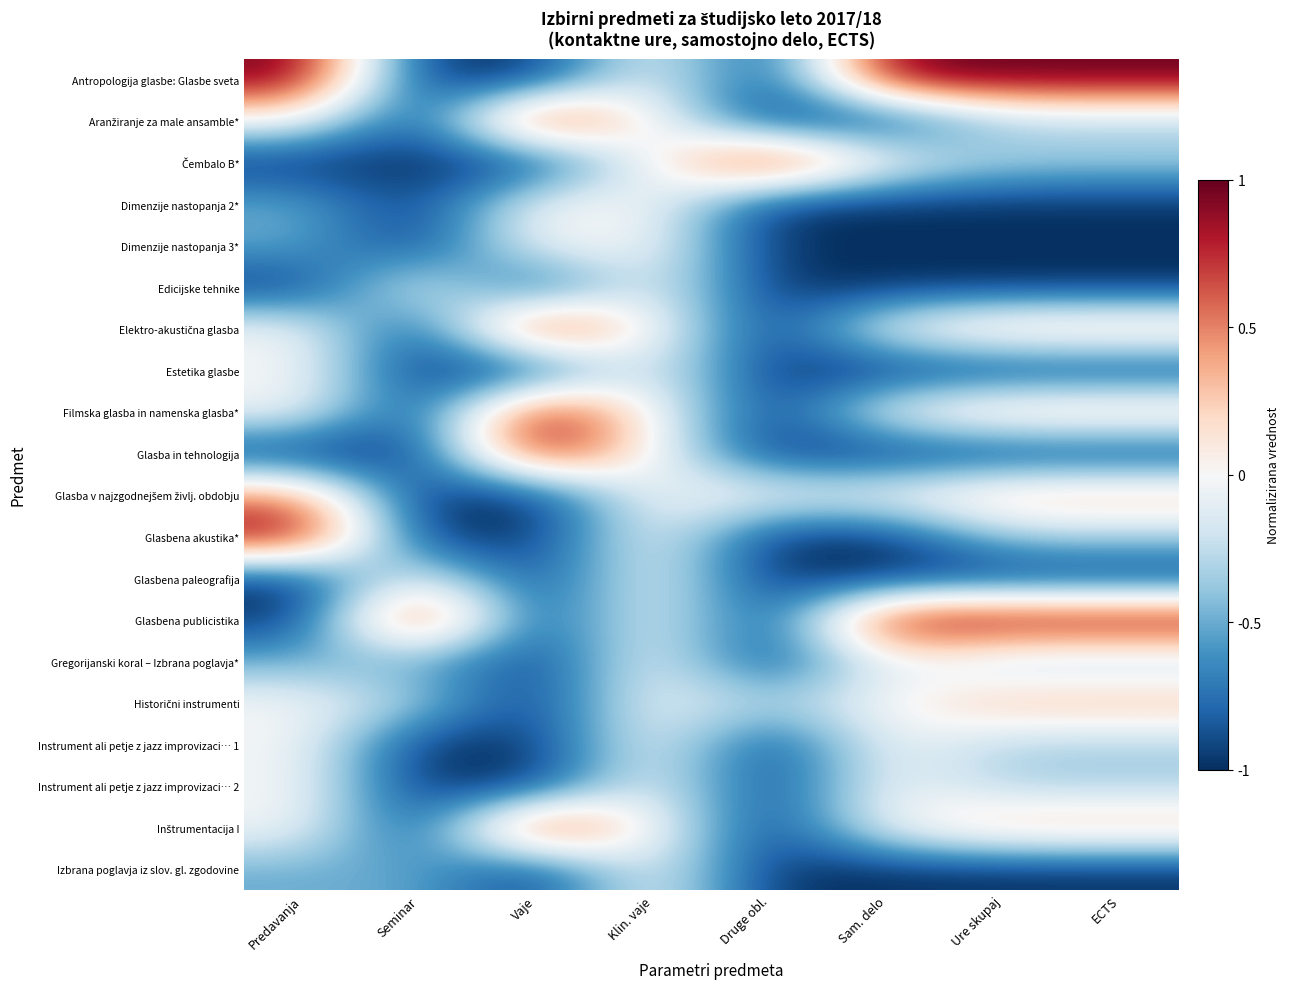

List the series in order of their peak value, lowest first.

Dimenzije nastopanja 2*, Dimenzije nastopanja 3*, Edicijske tehnike, Estetika glasbe, Glasbena paleografija, Gregorijanski koral – Izbrana poglavja*, Instrument ali petje z jazz improvizaci… 1, Instrument ali petje z jazz improvizaci… 2, Izbrana poglavja iz slov. gl. zgodovine, Historični instrumenti, Glasba v najzgodnejšem življ. obdobju, Antropologija glasbe: Glasbe sveta, Aranžiranje za male ansamble*, Čembalo B*, Elektro-akustična glasba, Filmska glasba in namenska glasba*, Glasba in tehnologija, Glasbena akustika*, Glasbena publicistika, Inštrumentacija I